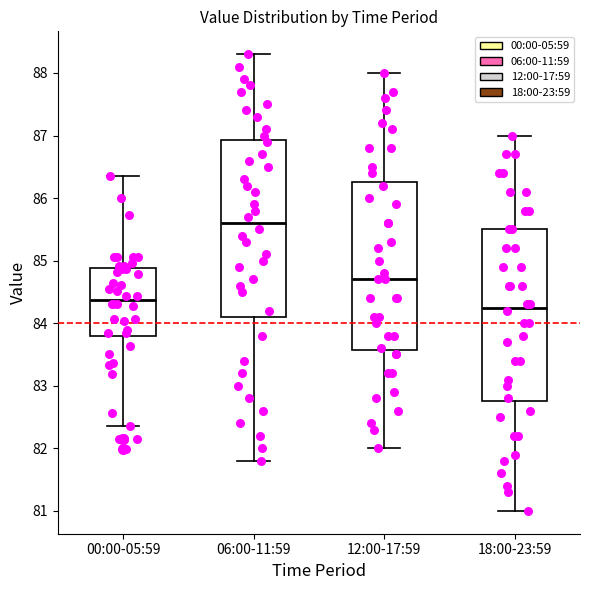

Which box has the highest median line?

06:00-11:59